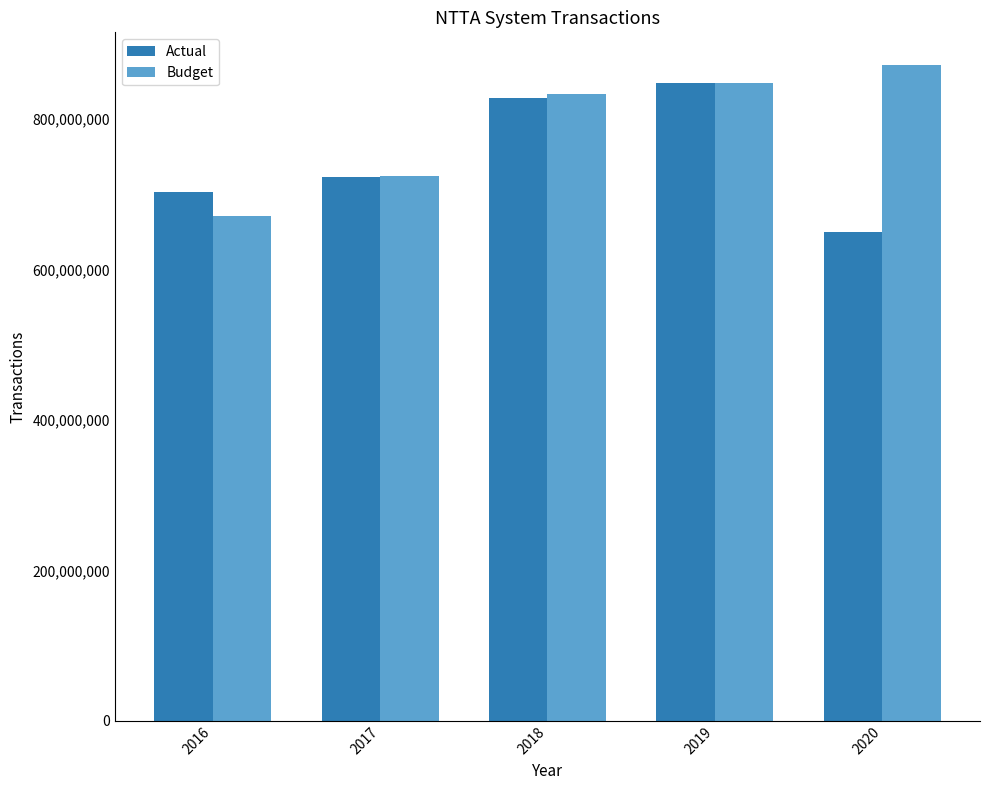

What is the sum of the Actual values at 2020 and 2016?

1353313411